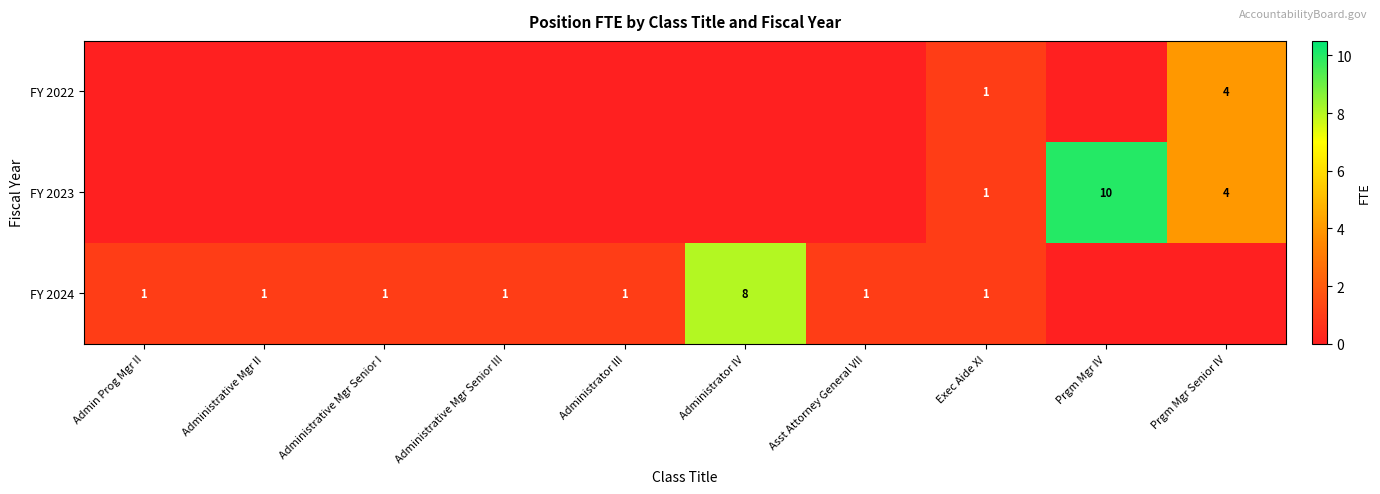

How many data points in FY 2024 are above 1?

1